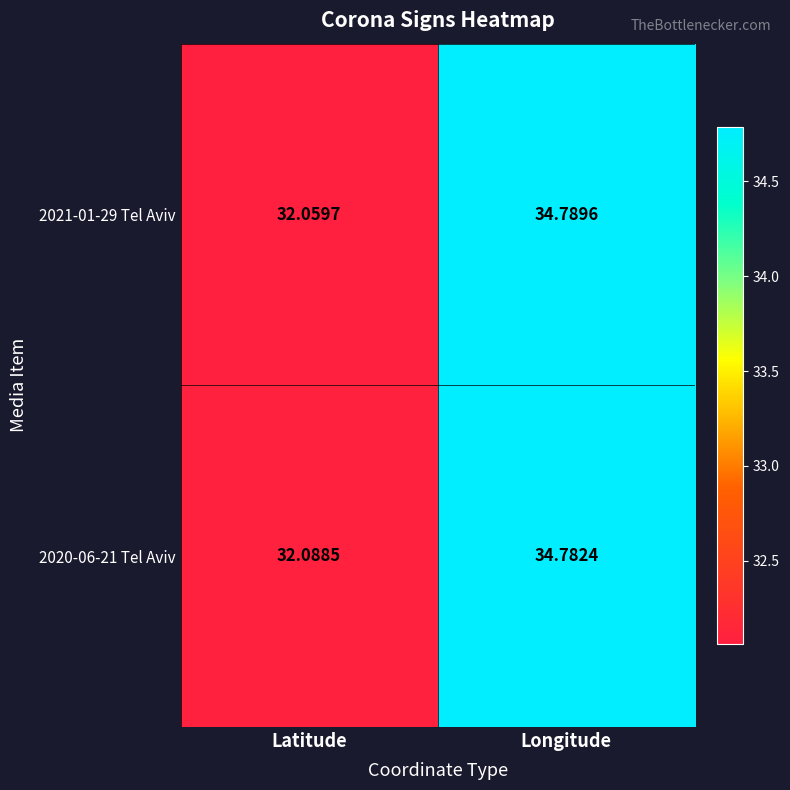

Which category has the lowest value in the 2020-06-21 Tel Aviv series?

Latitude